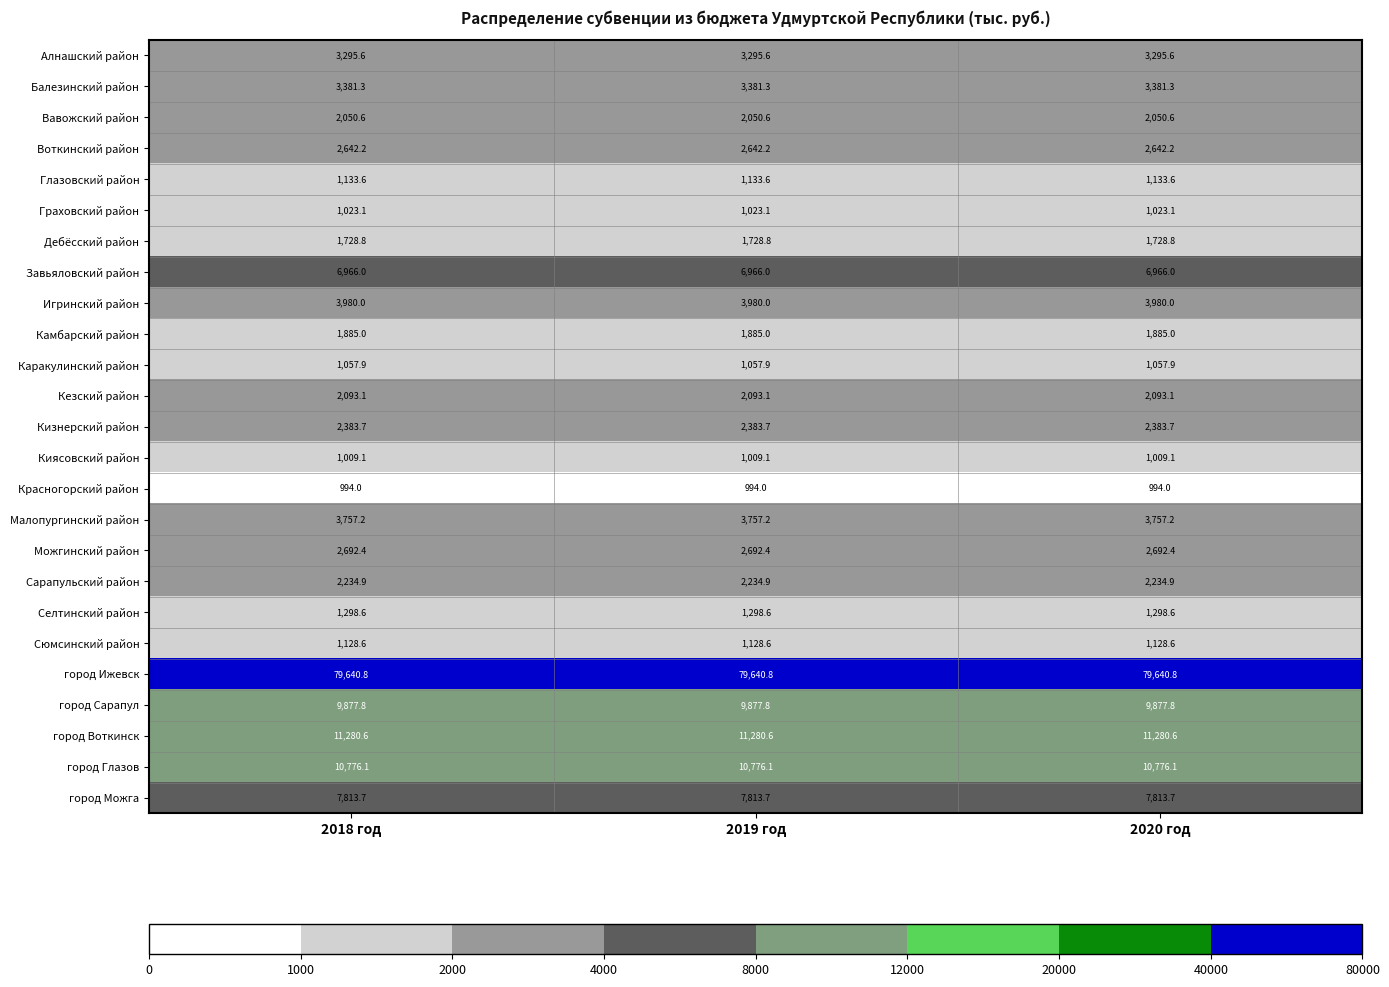

What is the maximum value shown in the chart?

79640.8